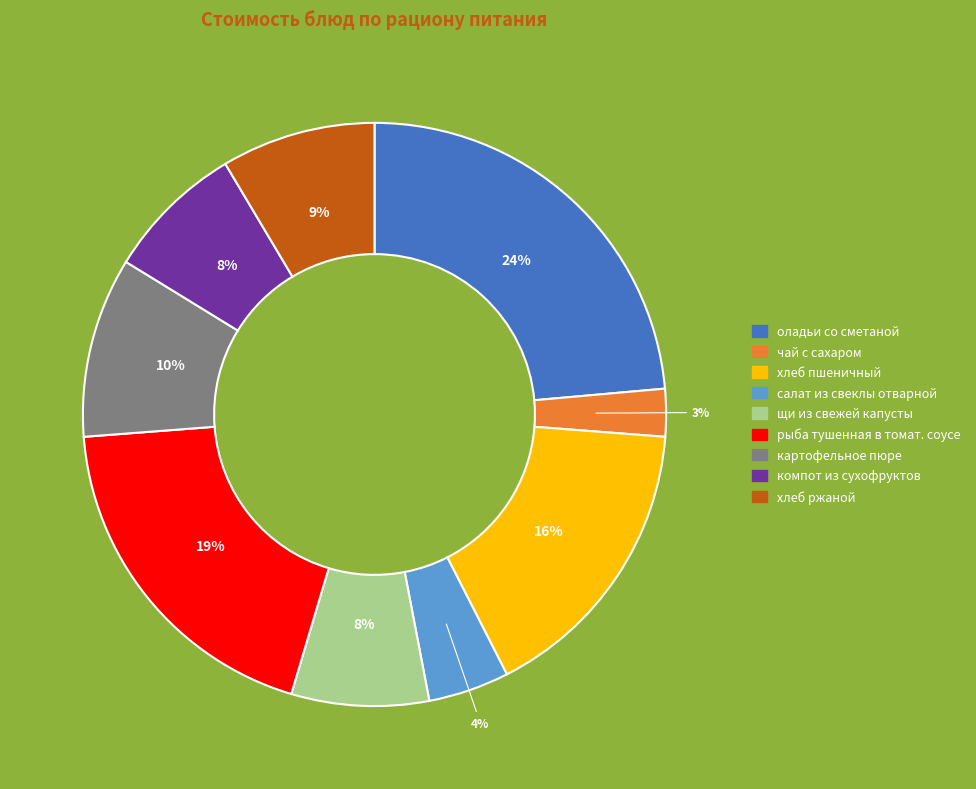

Between компот из сухофруктов and оладьи со сметаной, which is larger?

оладьи со сметаной